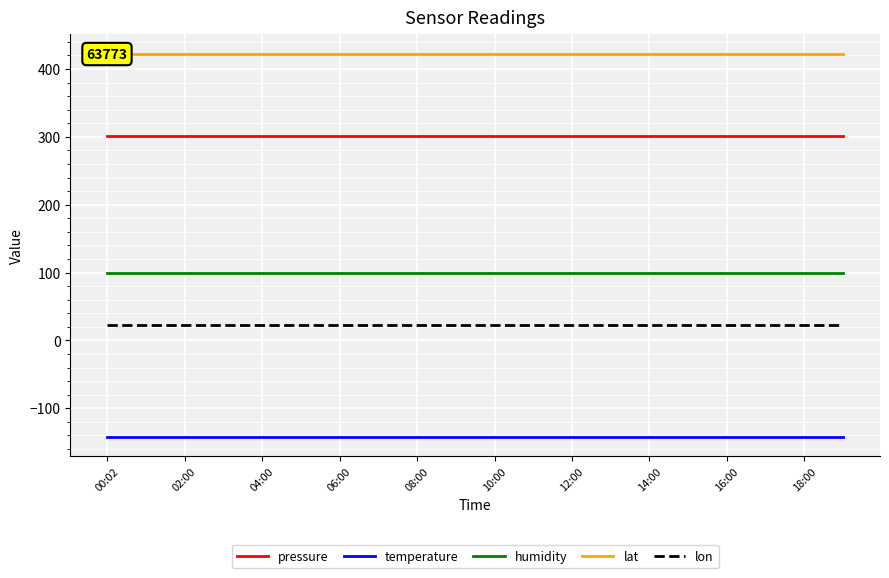

True or false: temperature and pressure intersect in this chart.

False